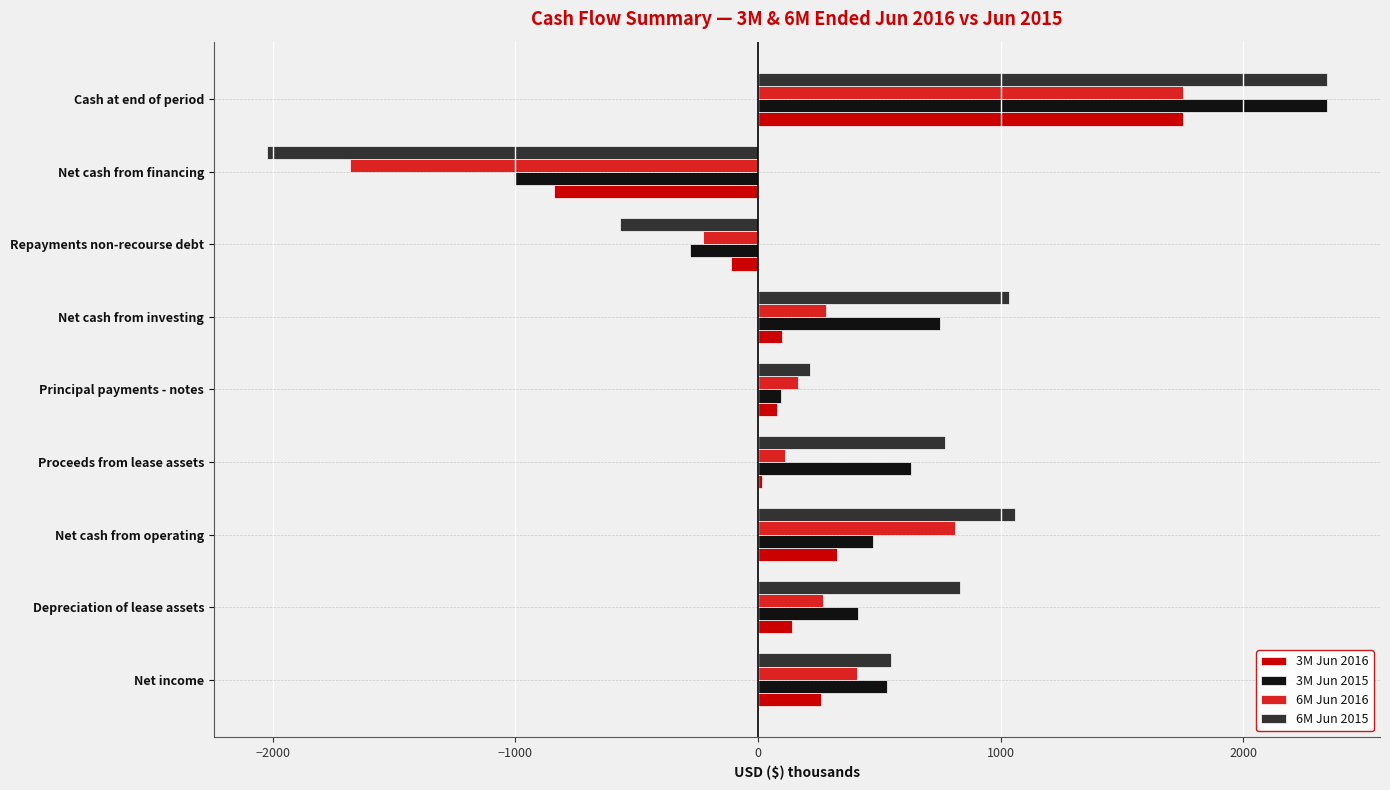

How many values in the 6M Jun 2015 series exceed 772?

4